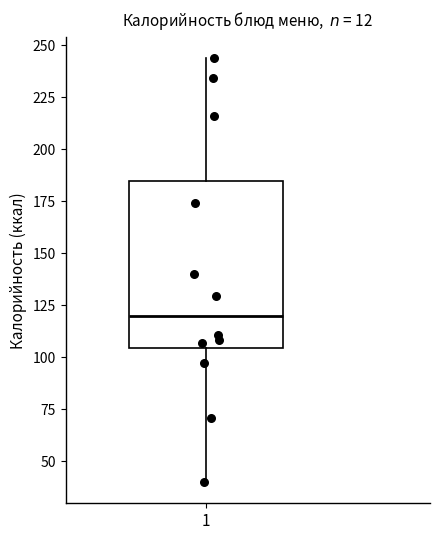

Transcribe this box plot: give where the median line is, the range the box spans, and where the two whiskers end, as read against the y-axis. The values are not printed on the chart, so give them approximately, as read against the axis.

median 120, box 105 to 185, whiskers 40 to 245